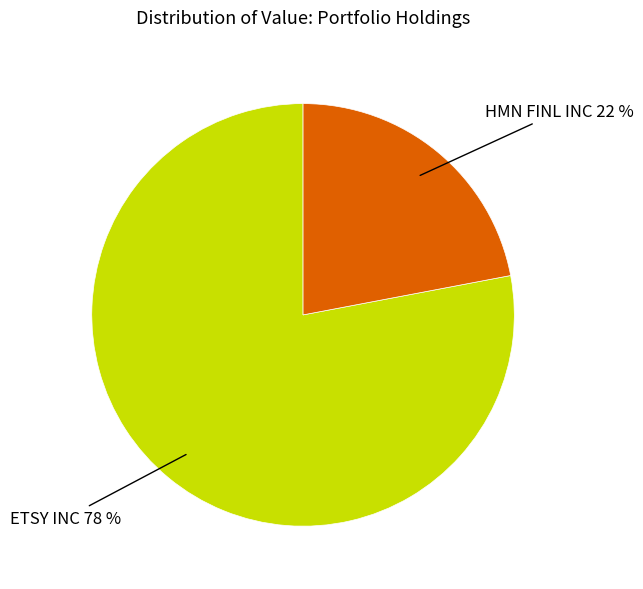

How many slices are in this pie chart?

2